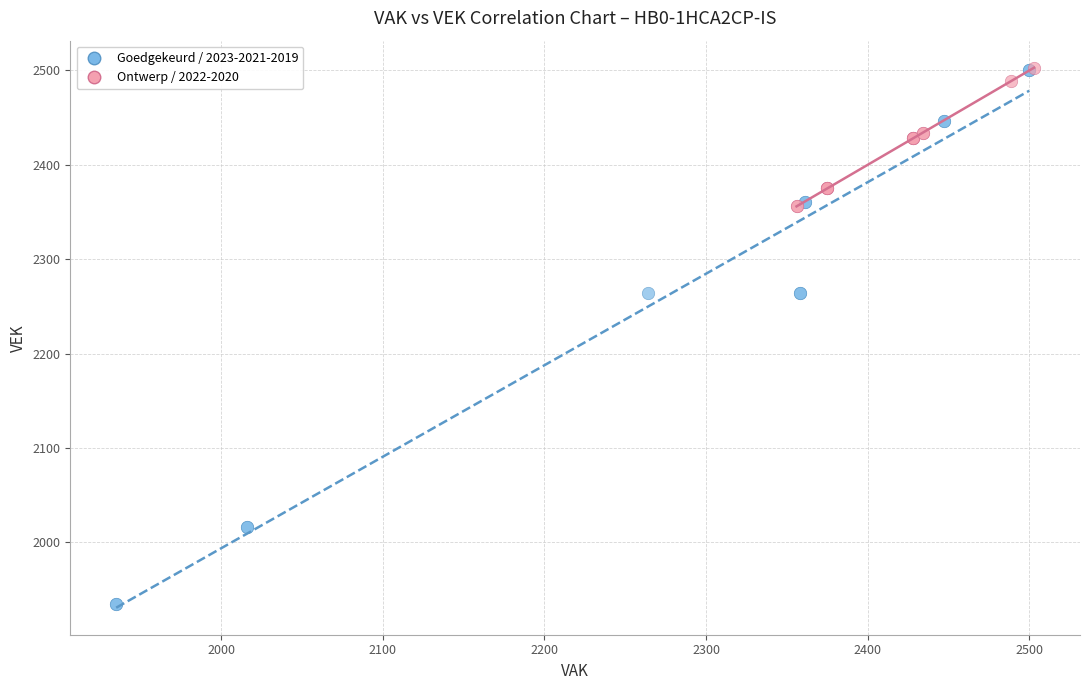

Which series has the largest Y range (max minus min)?

Goedgekeurd / 2023-2021-2019